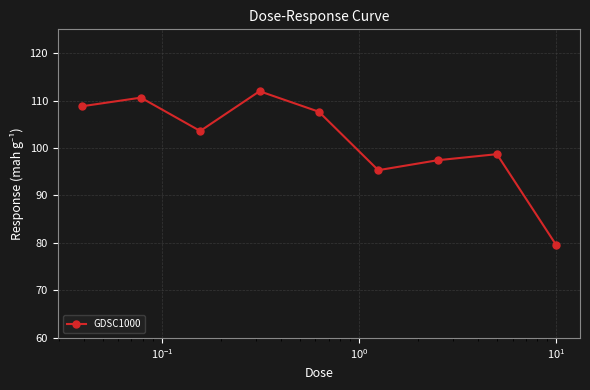

Count the number of categories in the chart.

9